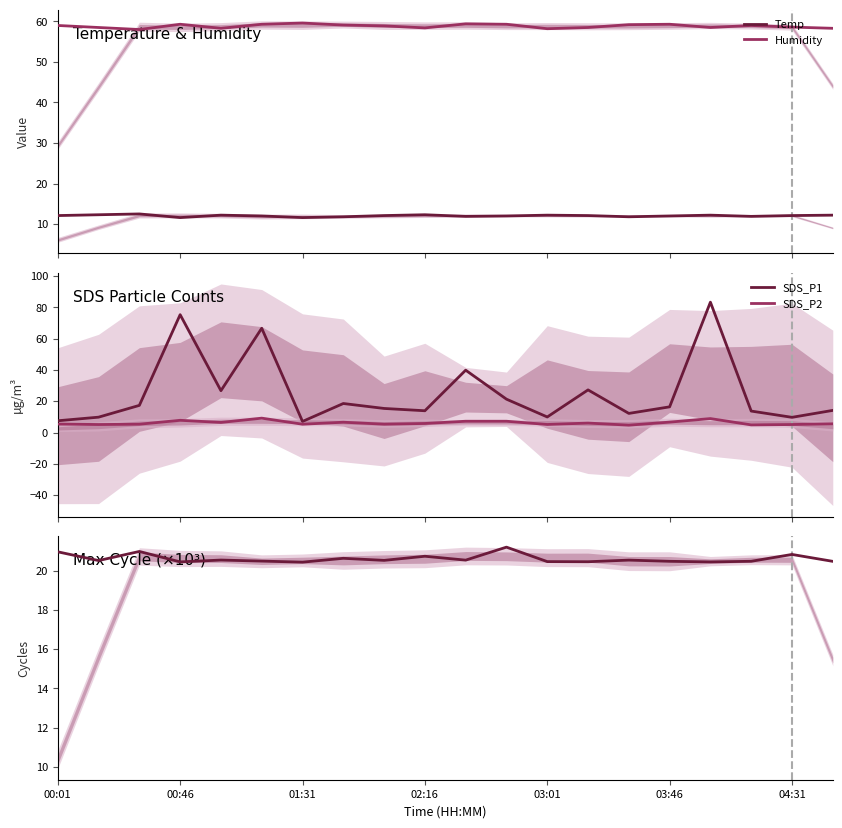

What is the highest value of the SDS_P1 series?

83.3